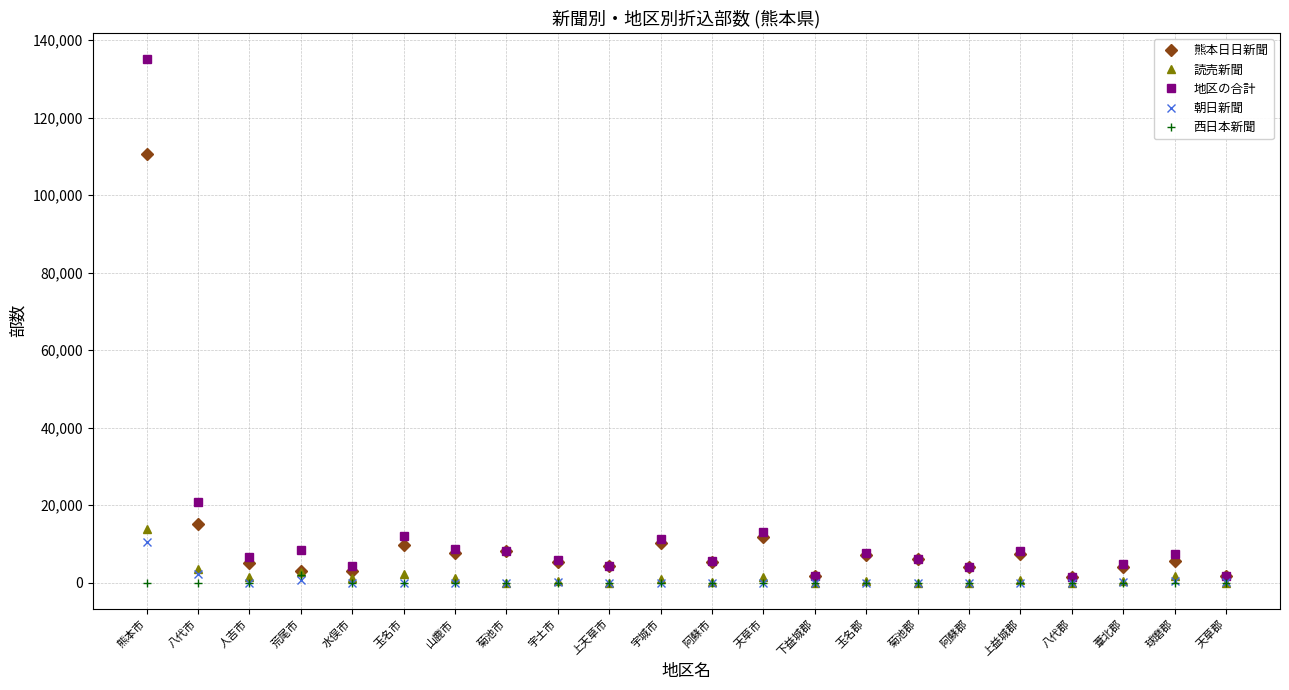

How many lines are shown in the chart?

5